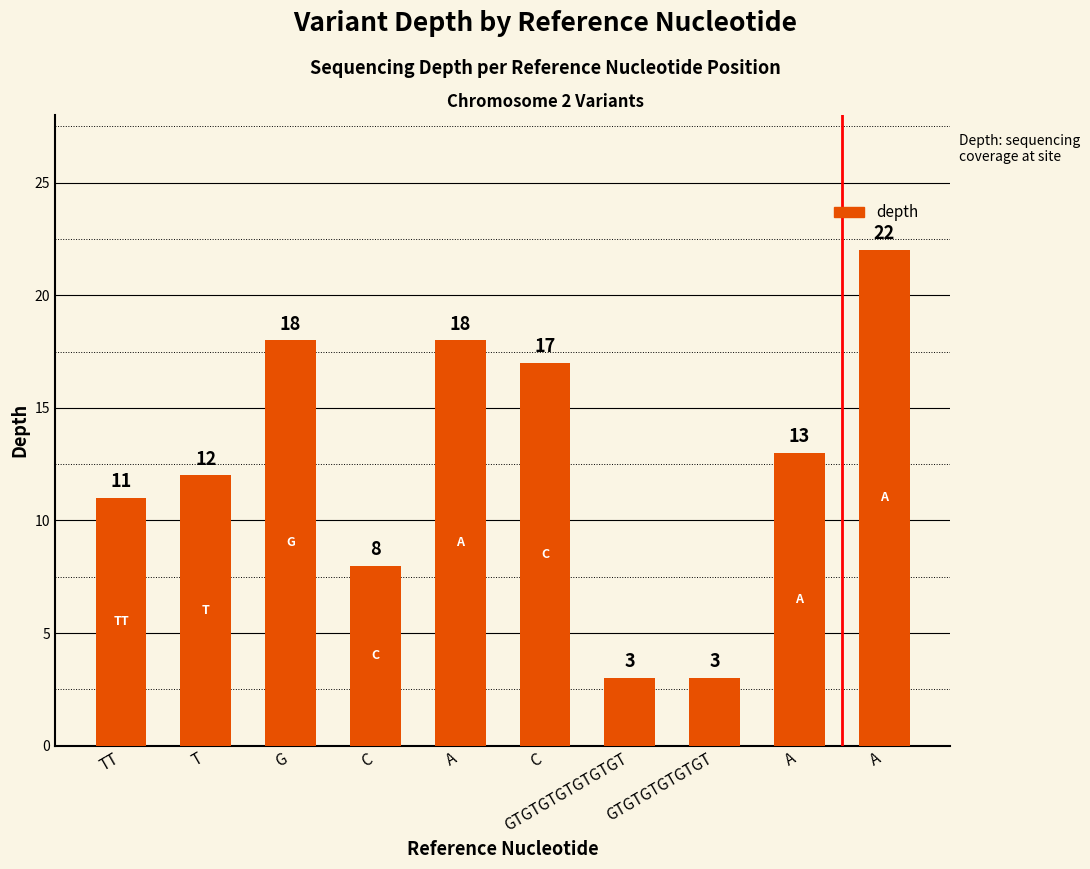

True or false: the data shows 18 at G.

True